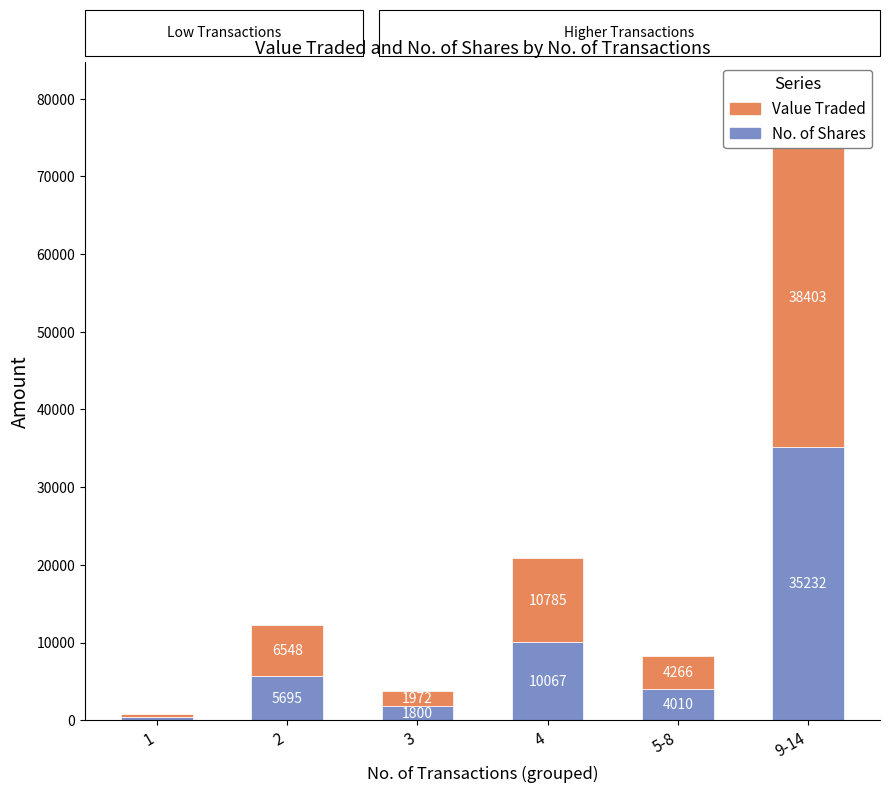

List the series in order of their peak value, lowest first.

No. of Shares, Value Traded